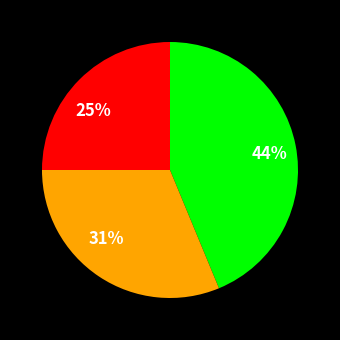

How many segments does this pie chart have?

3